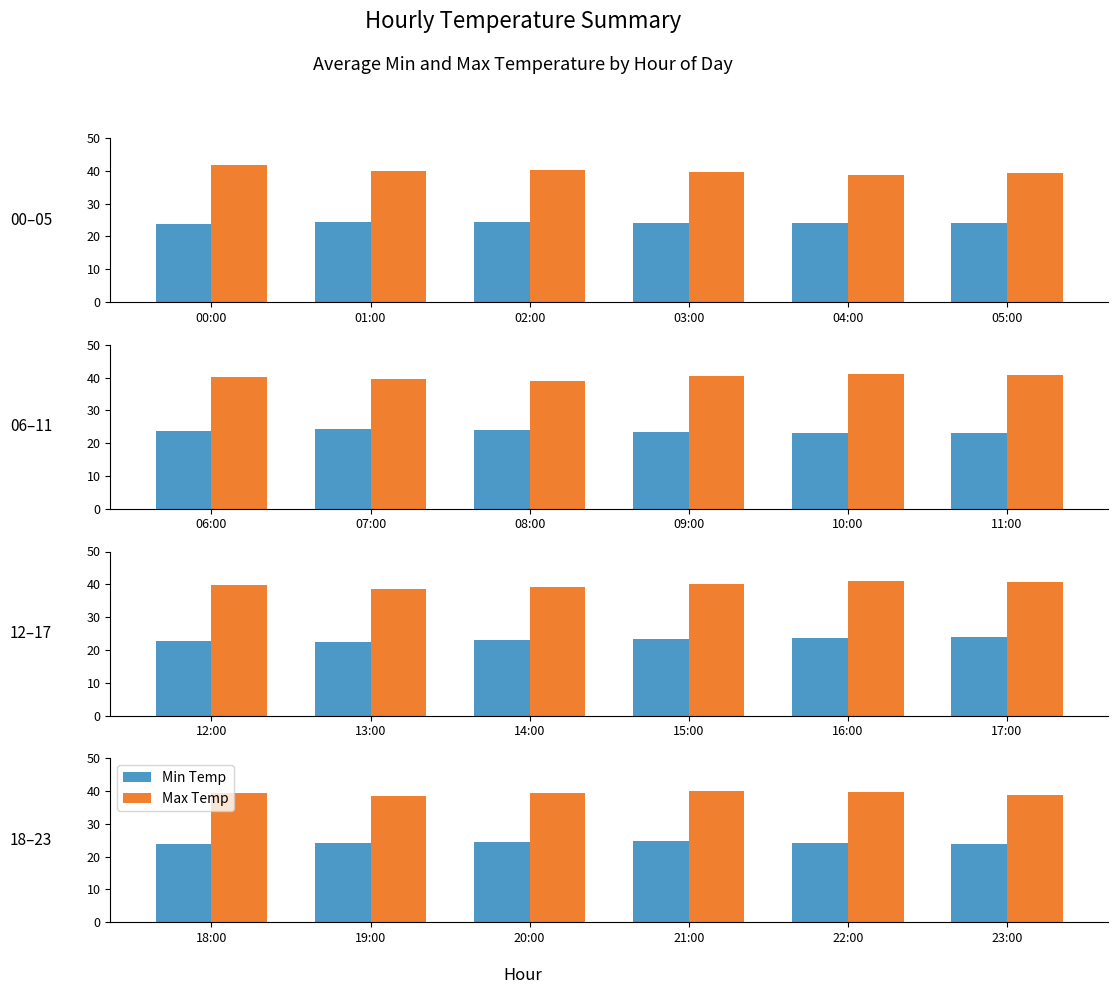

Between 22:00 and 18:00, which is larger?

22:00